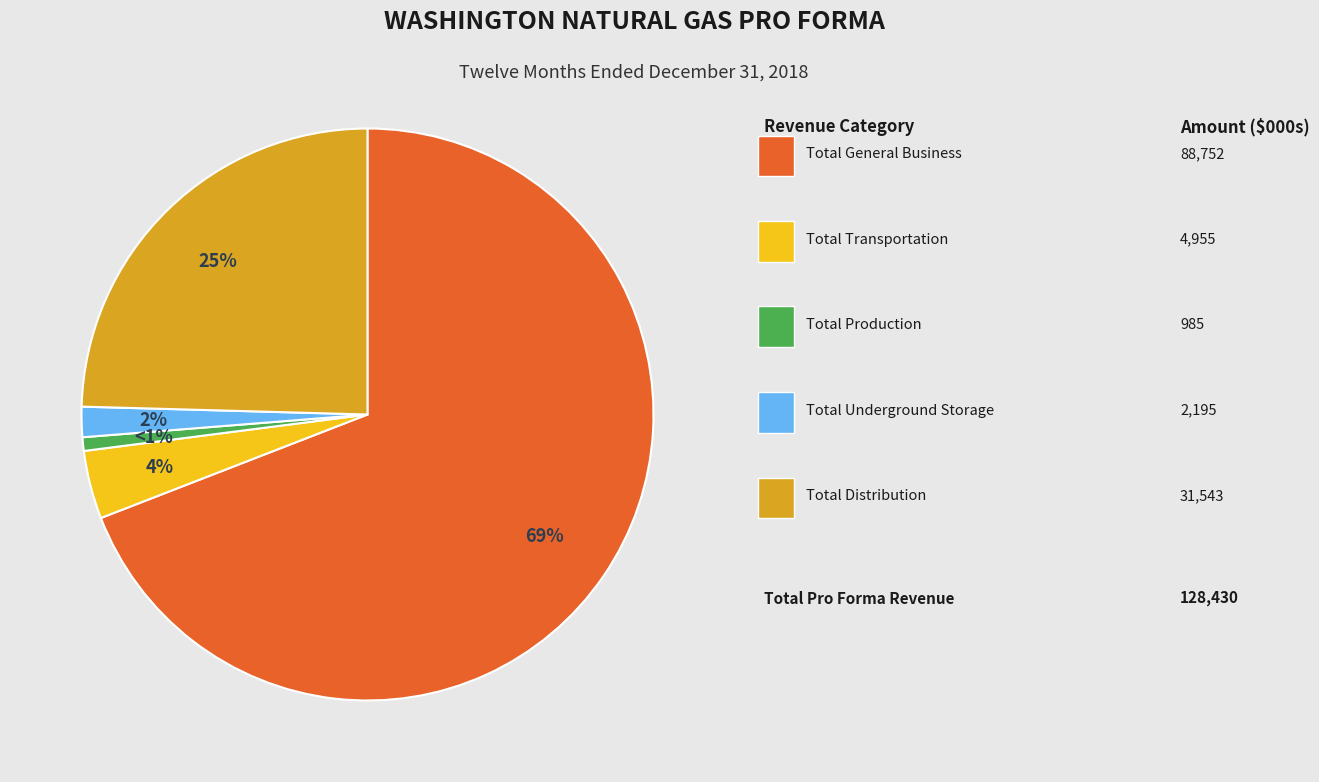

To the nearest percent, what is the average slice percentage?

20%